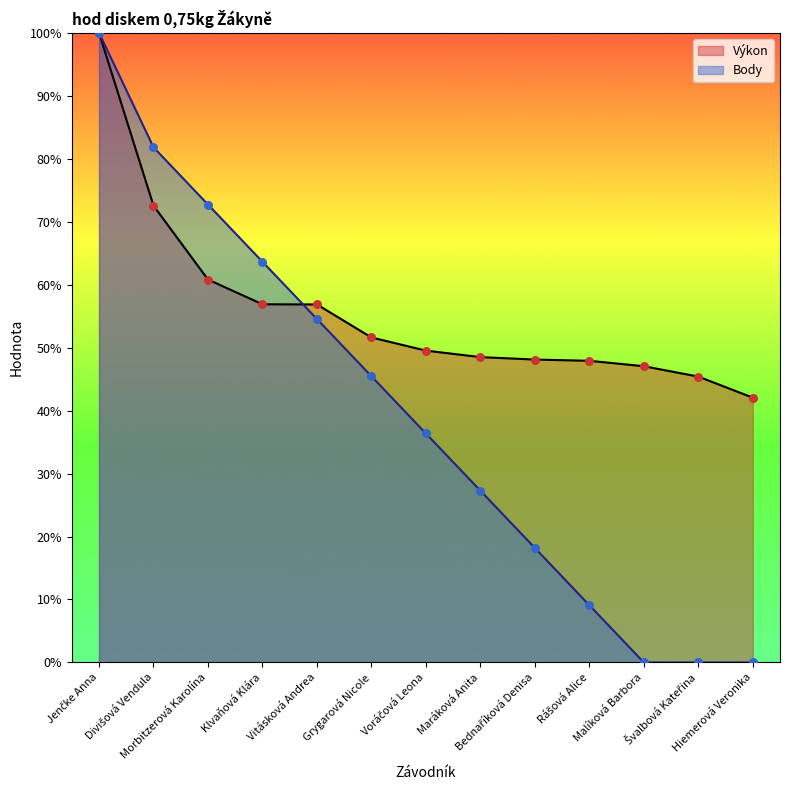

Which series has the widest spread of Y values?

Body